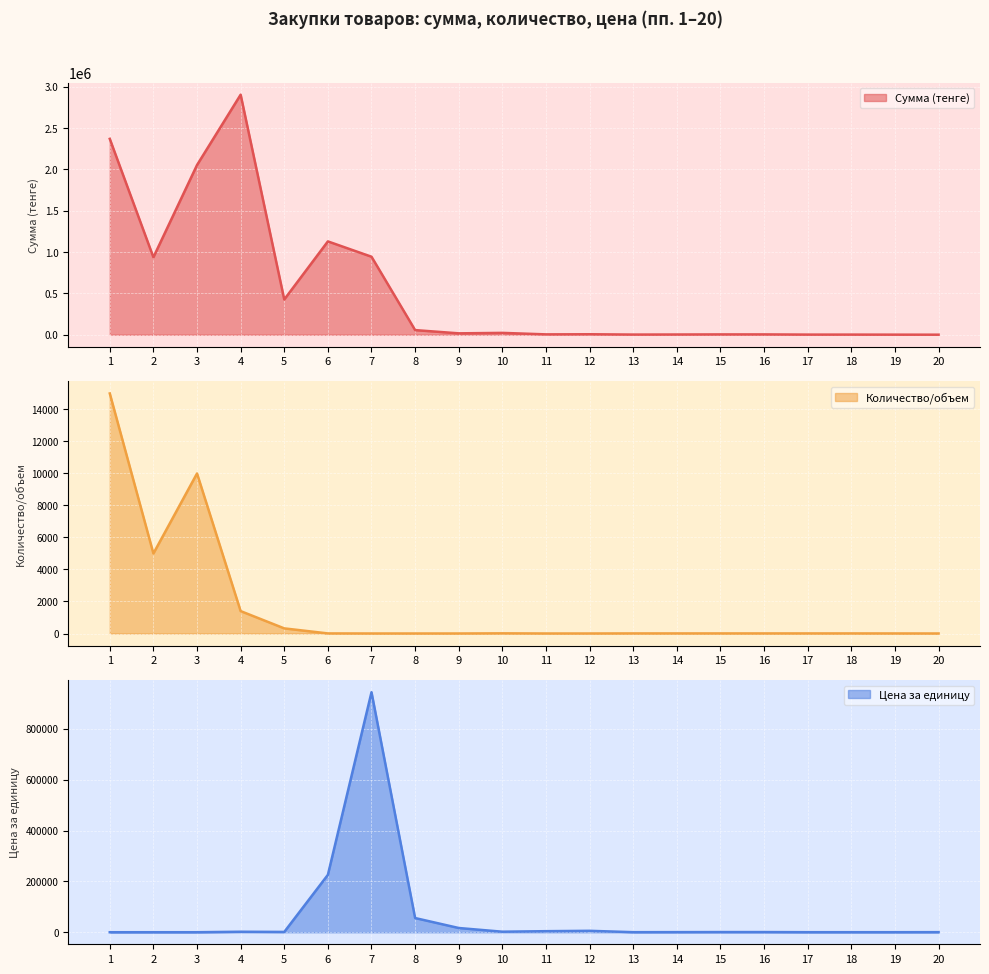

List the labels in order of Сумма (тенге) value, smallest first.

20, 19, 17, 18, 13, 14, 15, 16, 11, 12, 9, 10, 8, 5, 2, 7, 6, 3, 1, 4